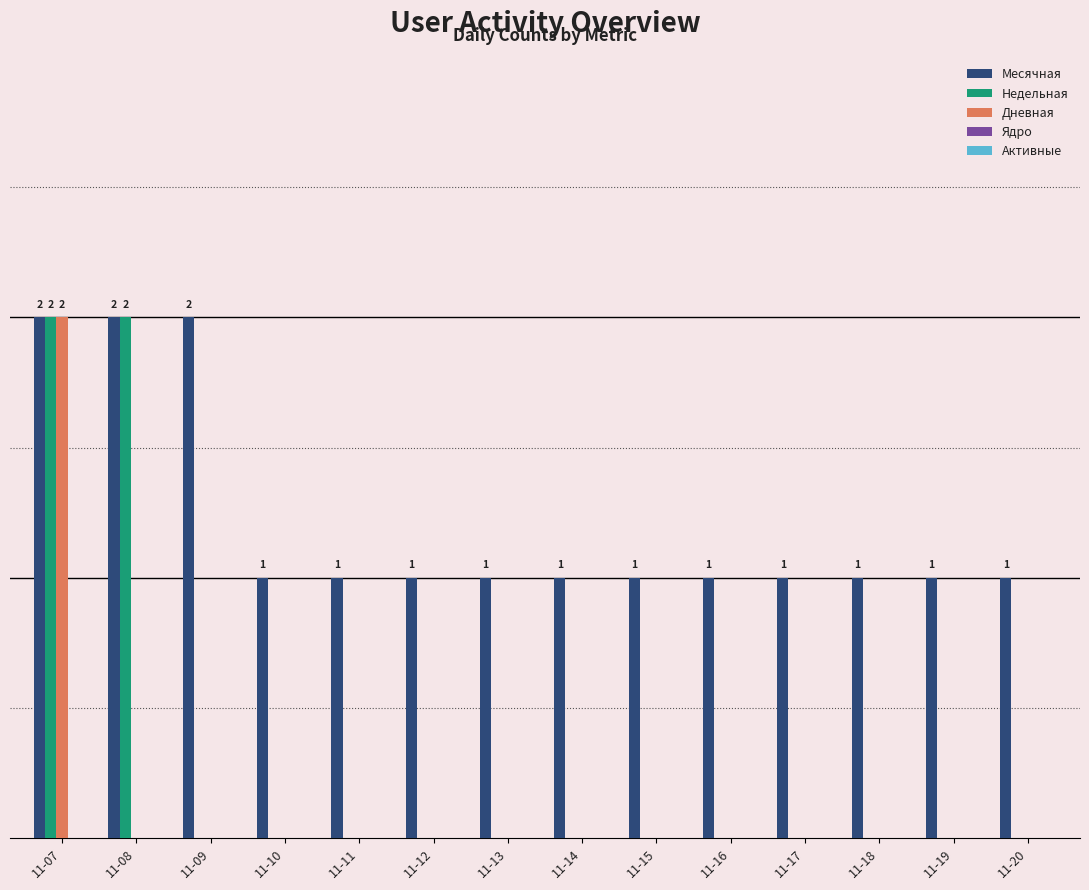

Reading left to right, transcribe all the data shown in this chart.

Месячная: 2	2	2	1	1	1	1	1	1	1	1	1	1	1
Недельная: 2	2	0	0	0	0	0	0	0	0	0	0	0	0
Дневная: 2	0	0	0	0	0	0	0	0	0	0	0	0	0
Ядро: 0	0	0	0	0	0	0	0	0	0	0	0	0	0
Активные: 0	0	0	0	0	0	0	0	0	0	0	0	0	0